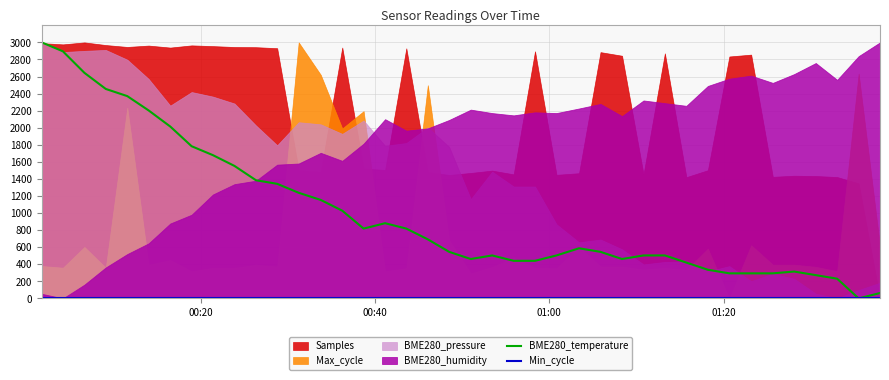

What is the highest value of the BME280_temperature series?

3000.0